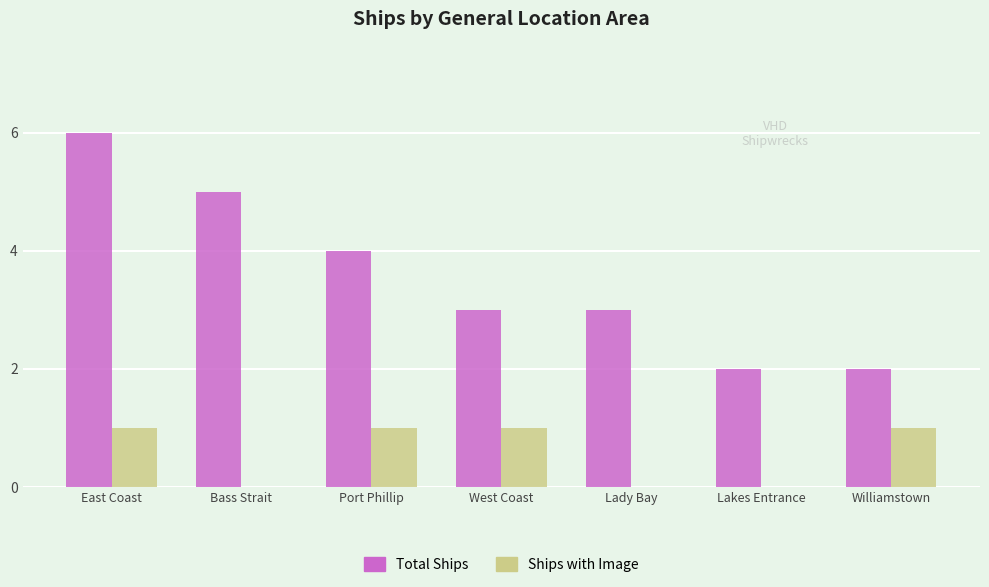

True or false: Total Ships has a value of 1 at Williamstown.

False